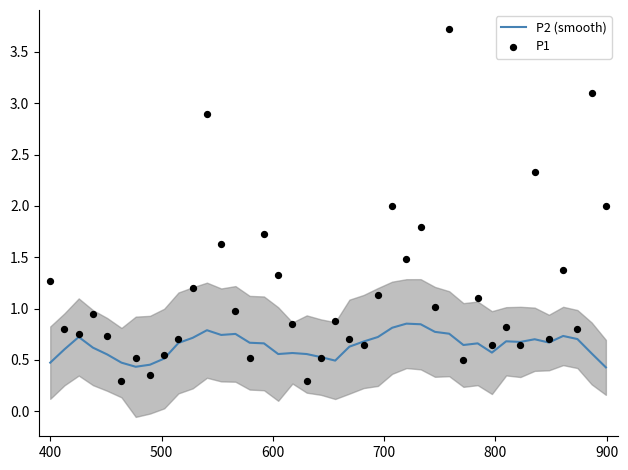

What are all the series names shown in the legend?

P2 (smooth), P1